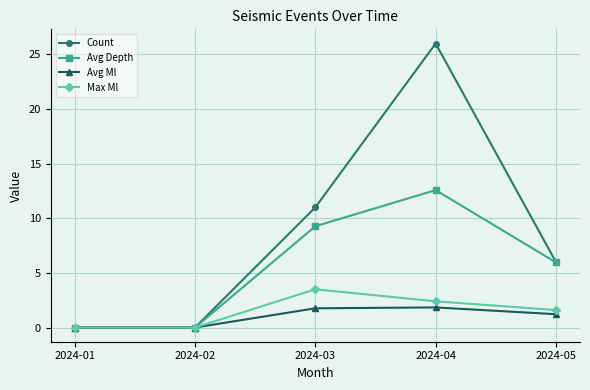

How many lines are shown in the chart?

4